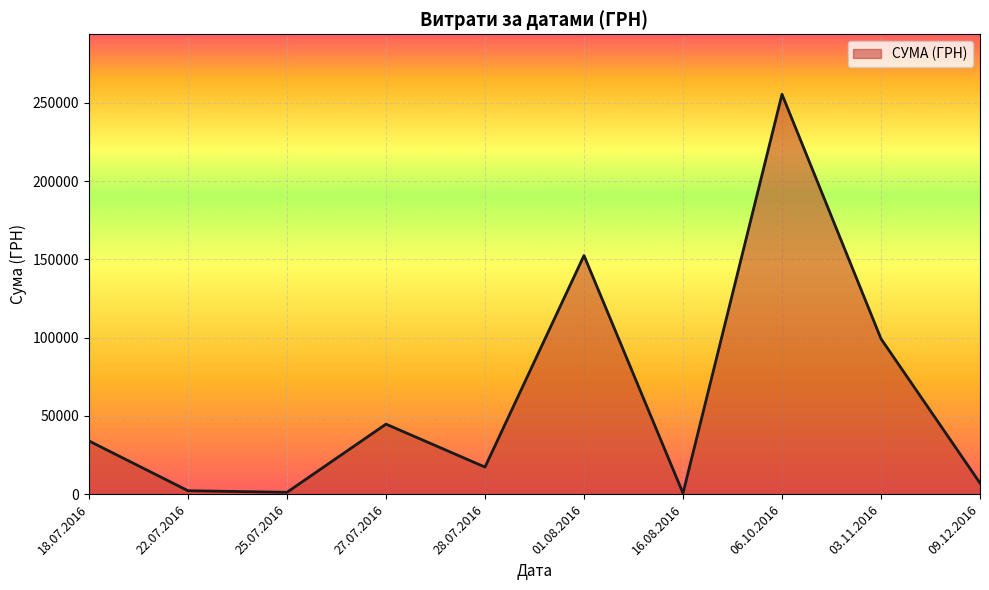

How many lines are shown in the chart?

1